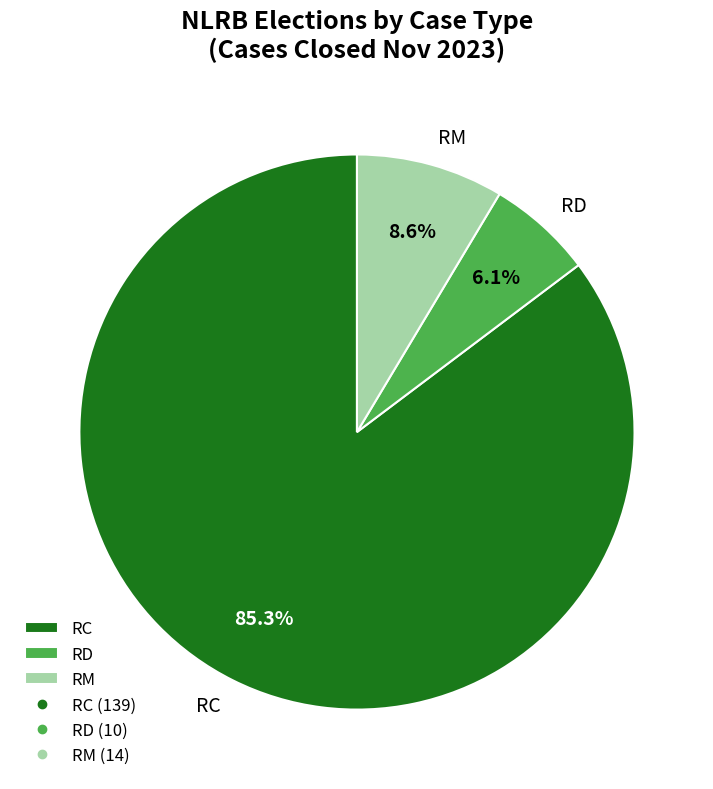

Between RM and RC, which is larger?

RC